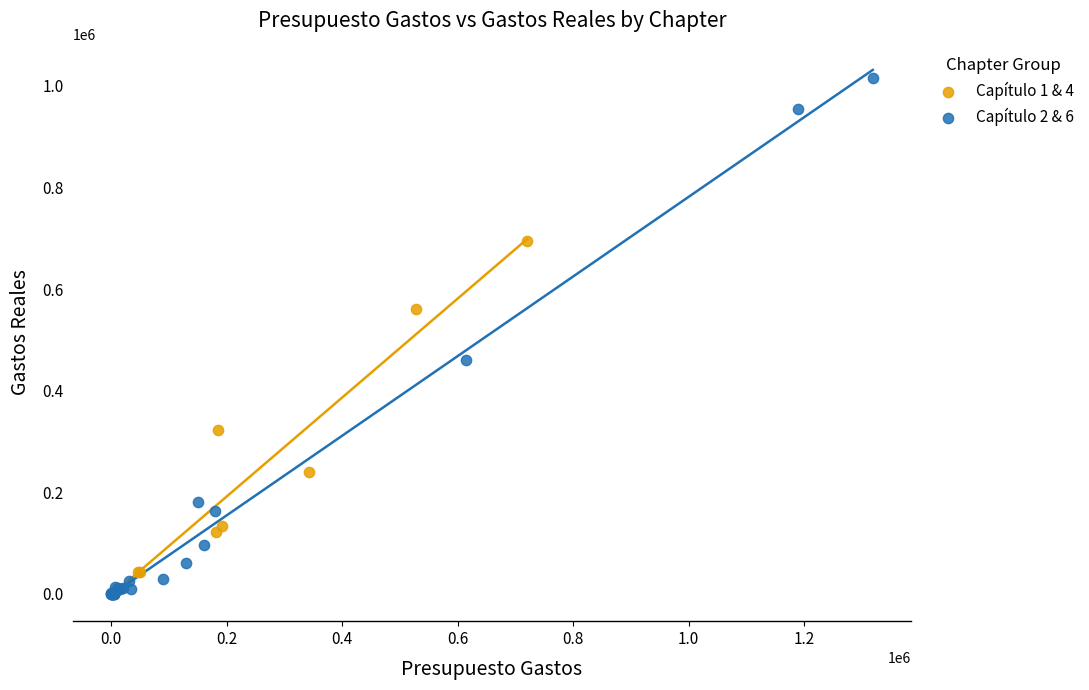

Which series has the largest Y range (max minus min)?

Capítulo 2 & 6